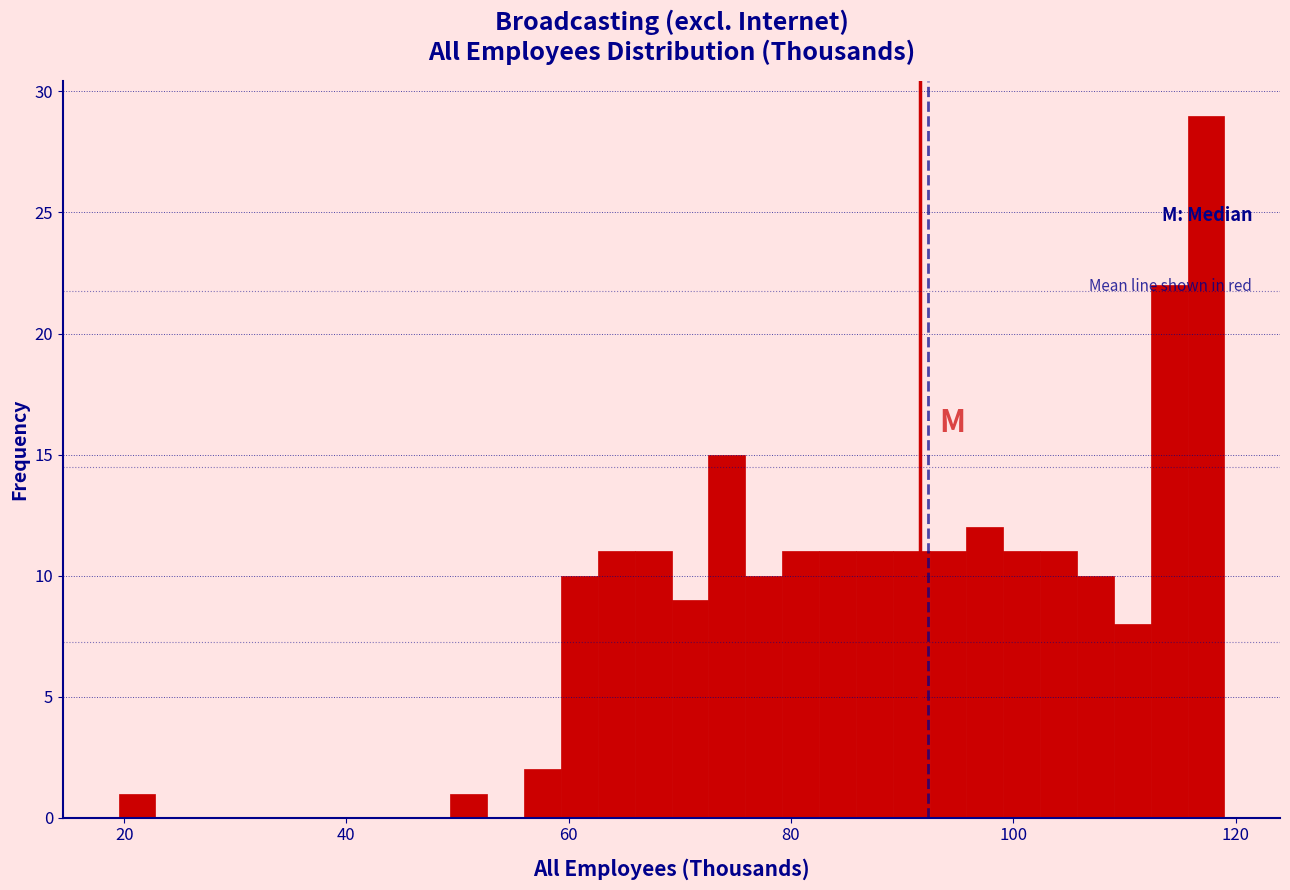

Read against the x-axis, roughly where is the centre of the tallest bar?

118